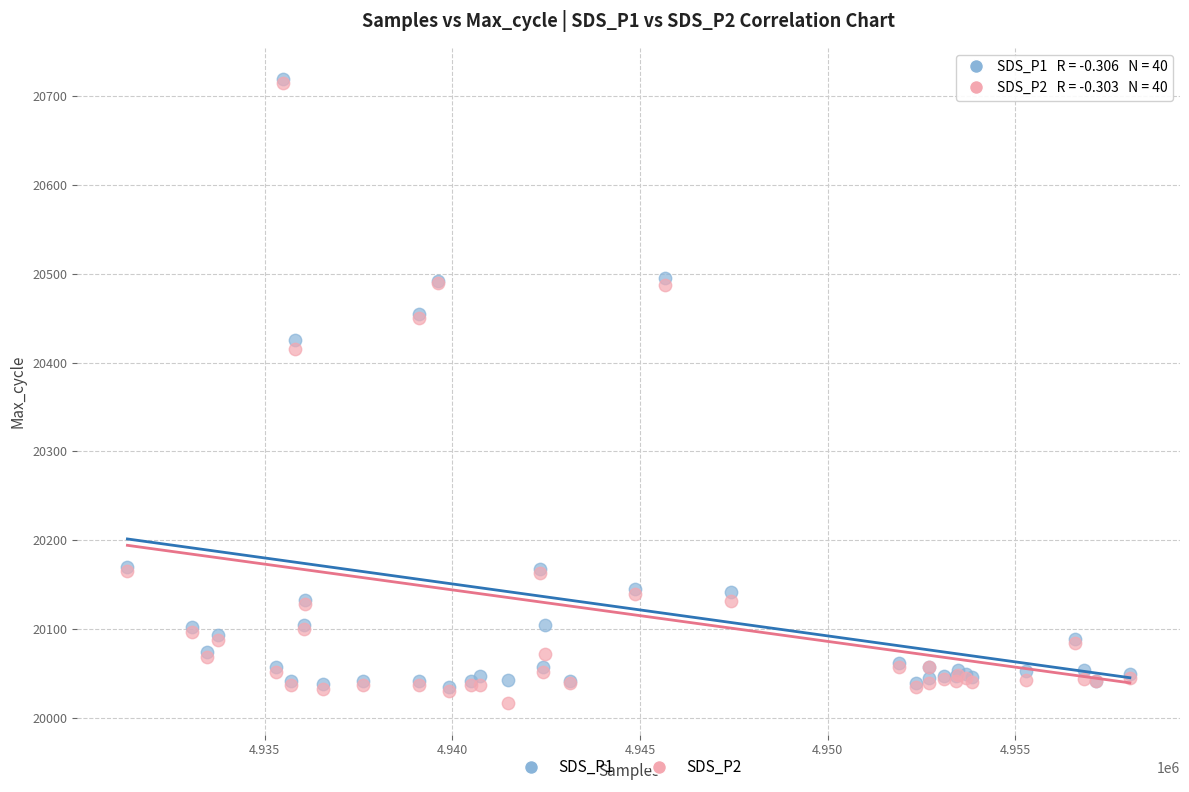

What are all the series names shown in the legend?

SDS_P1, SDS_P2